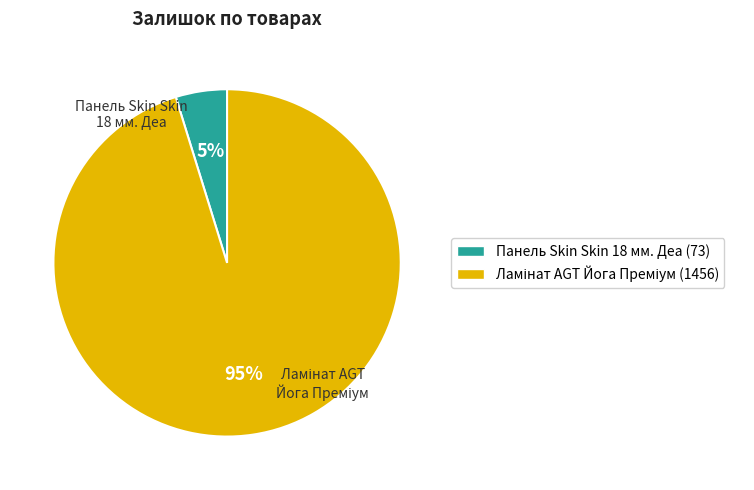

To the nearest percent, what is the average slice percentage?

50%